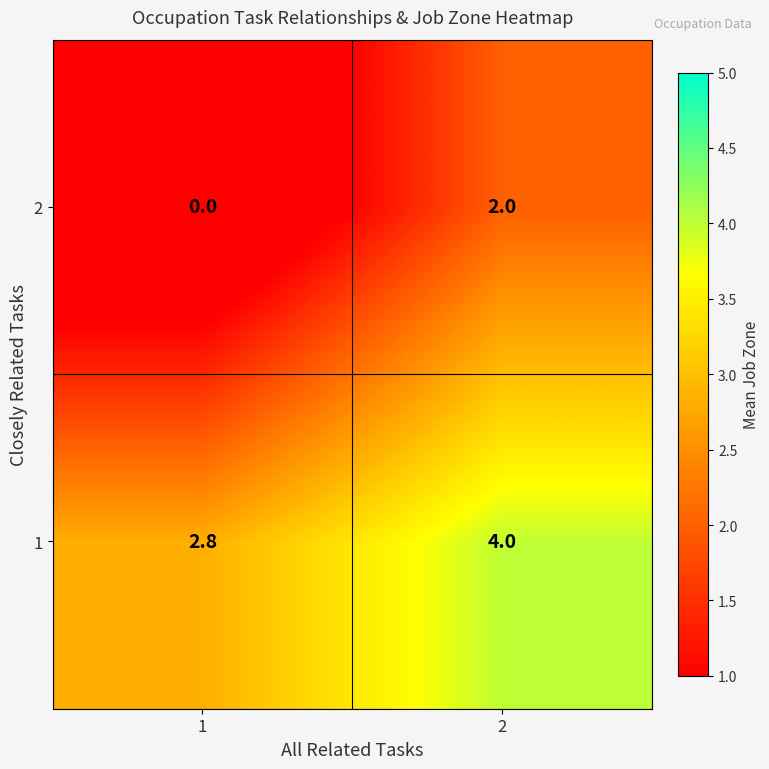

What is the difference between the highest and lowest values at 1?

2.8